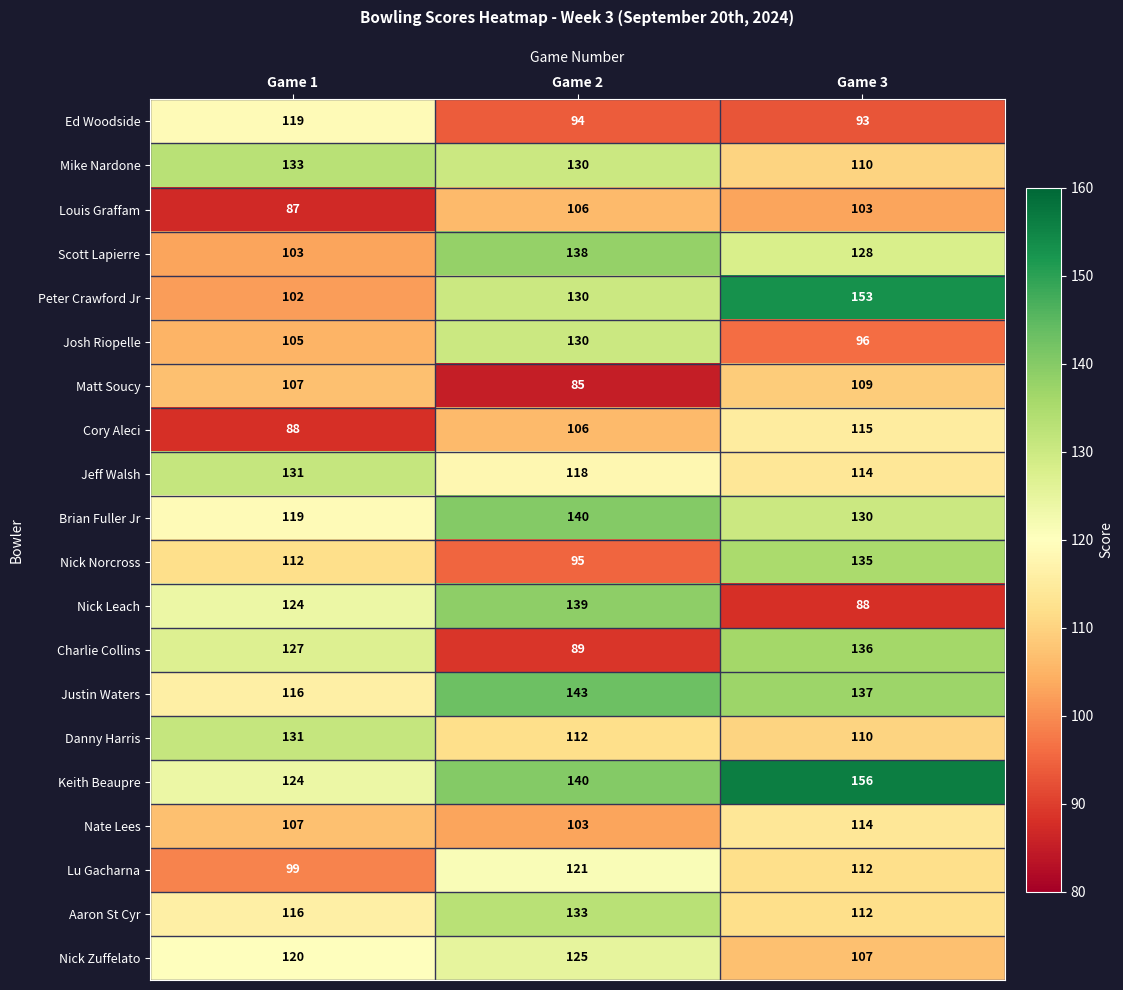

The value of Nick Norcross at Game 3 is 135. True or false?

True